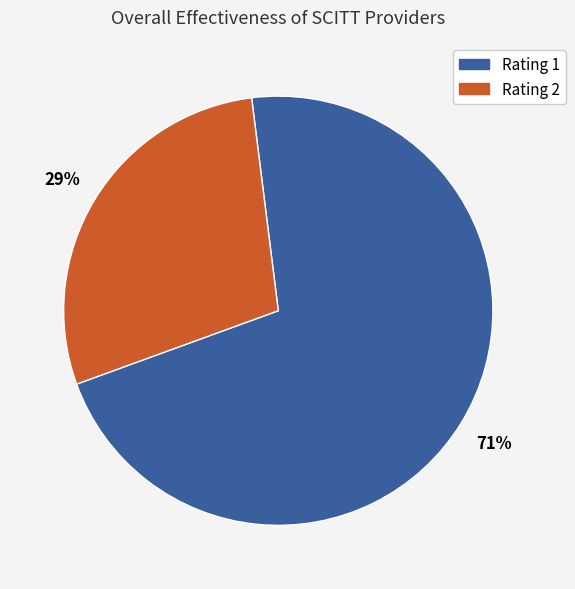

How many slices are in this pie chart?

2